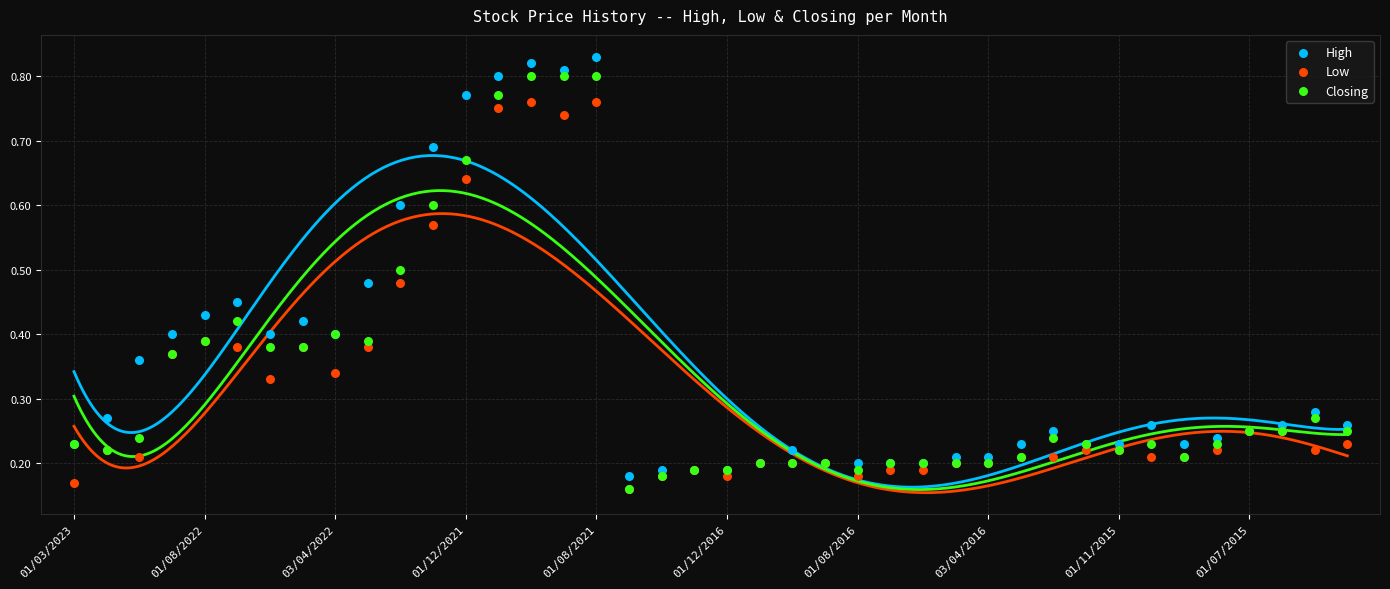

Which series has the widest spread of Y values?

High